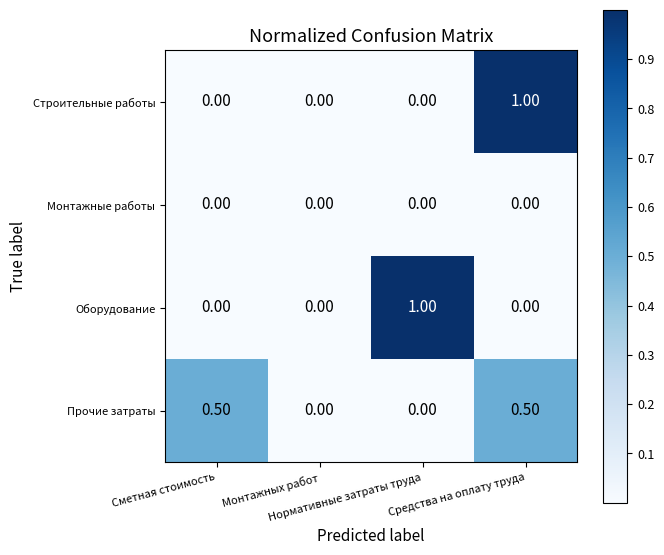

What is the difference between the maximum and minimum values in the Прочие затраты series?

0.5